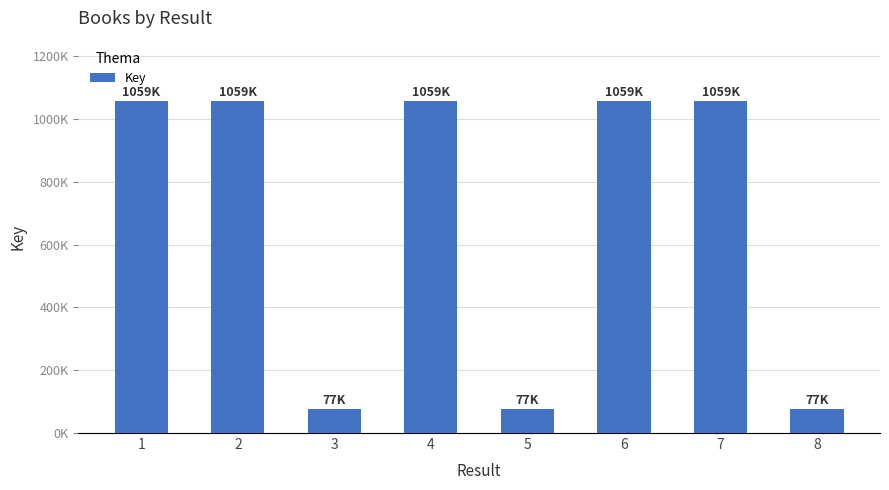

List the labels in order of value, smallest first.

8, 5, 3, 4, 6, 7, 1, 2